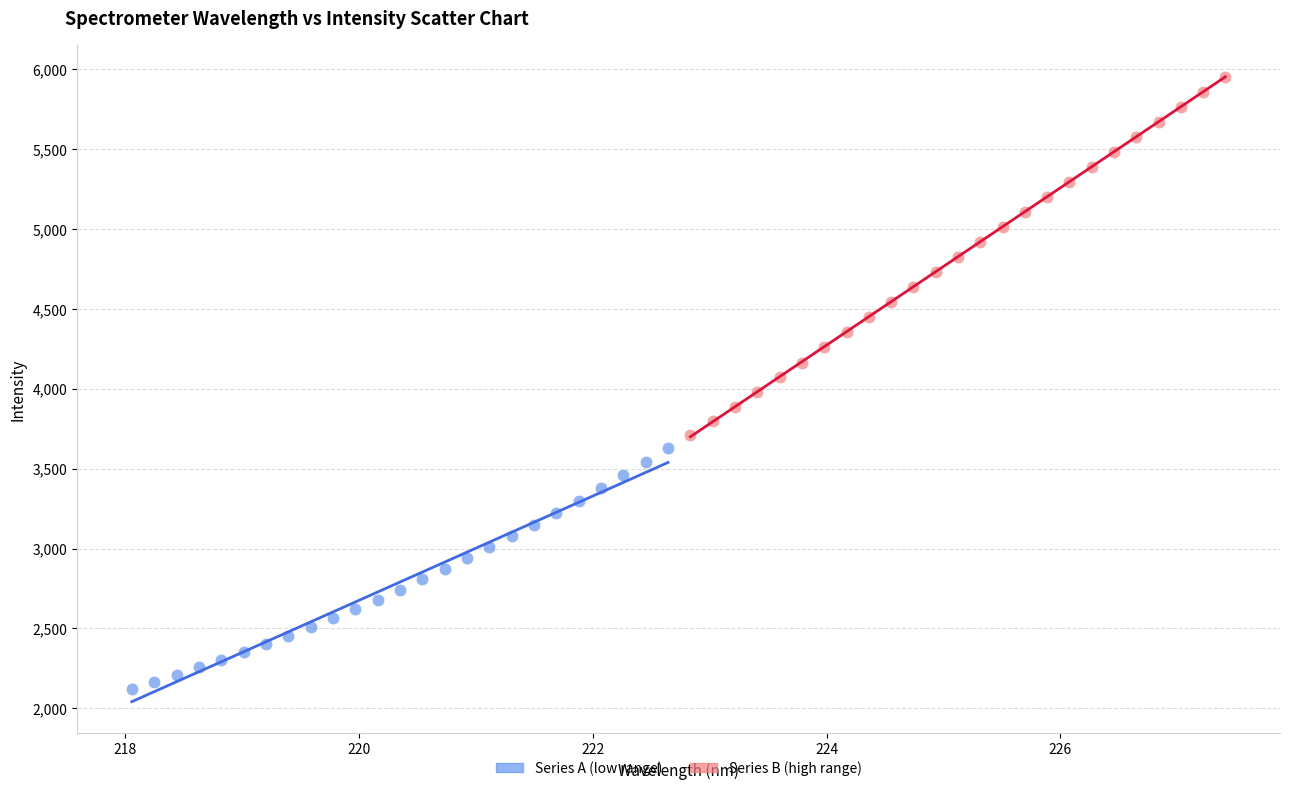

What are all the series names shown in the legend?

Series A (low range), Series B (high range)